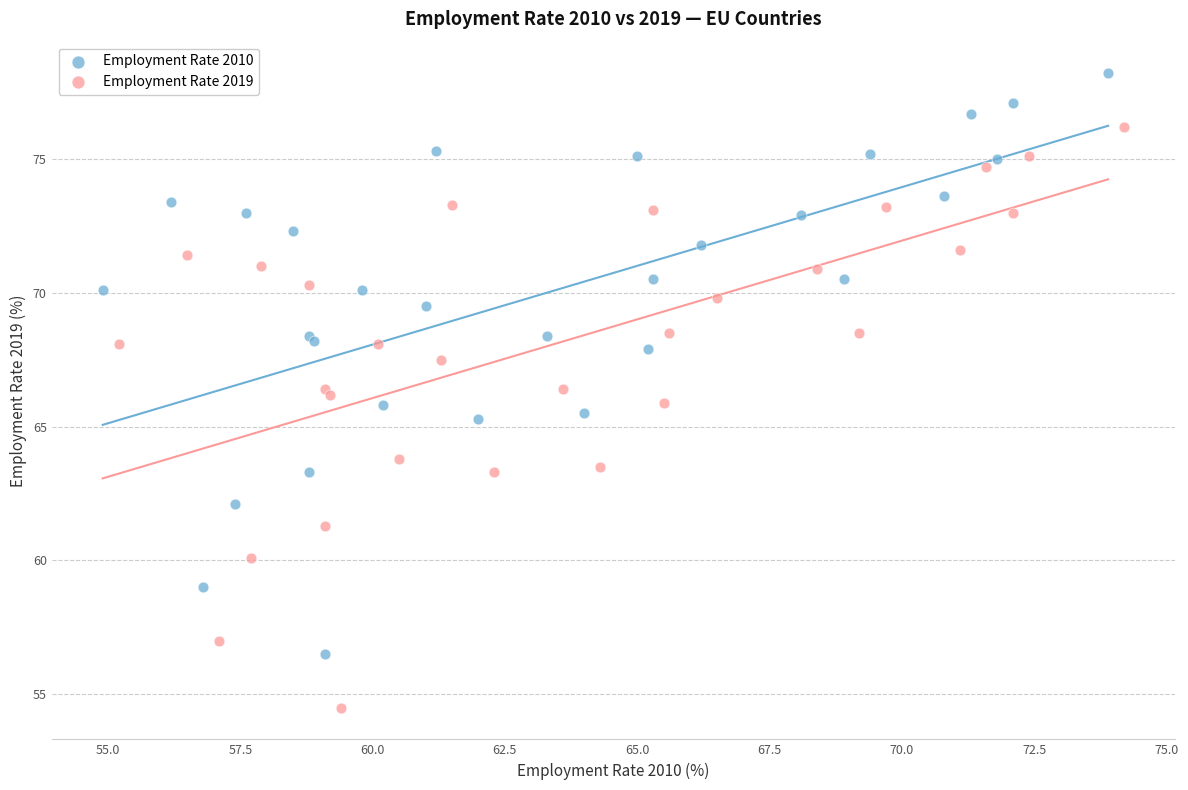

Which series reaches the maximum Y coordinate?

Employment Rate 2010